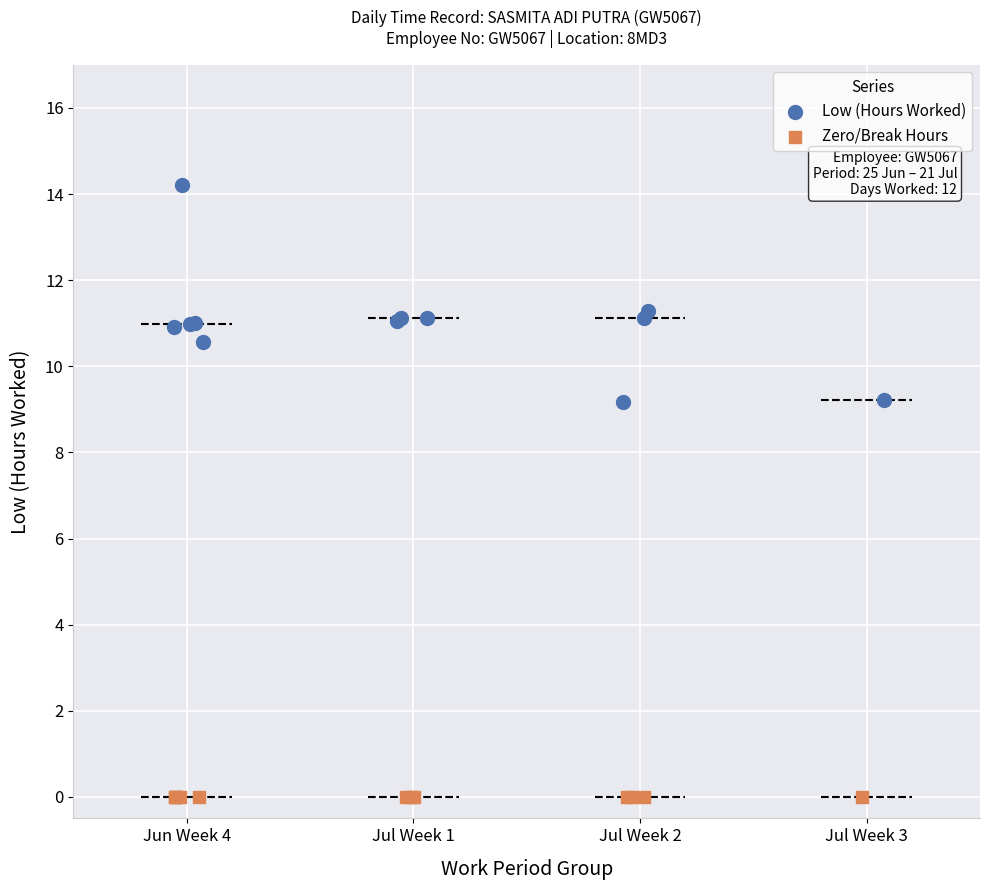

What are all the series names shown in the legend?

Low (Hours Worked), Zero/Break Hours